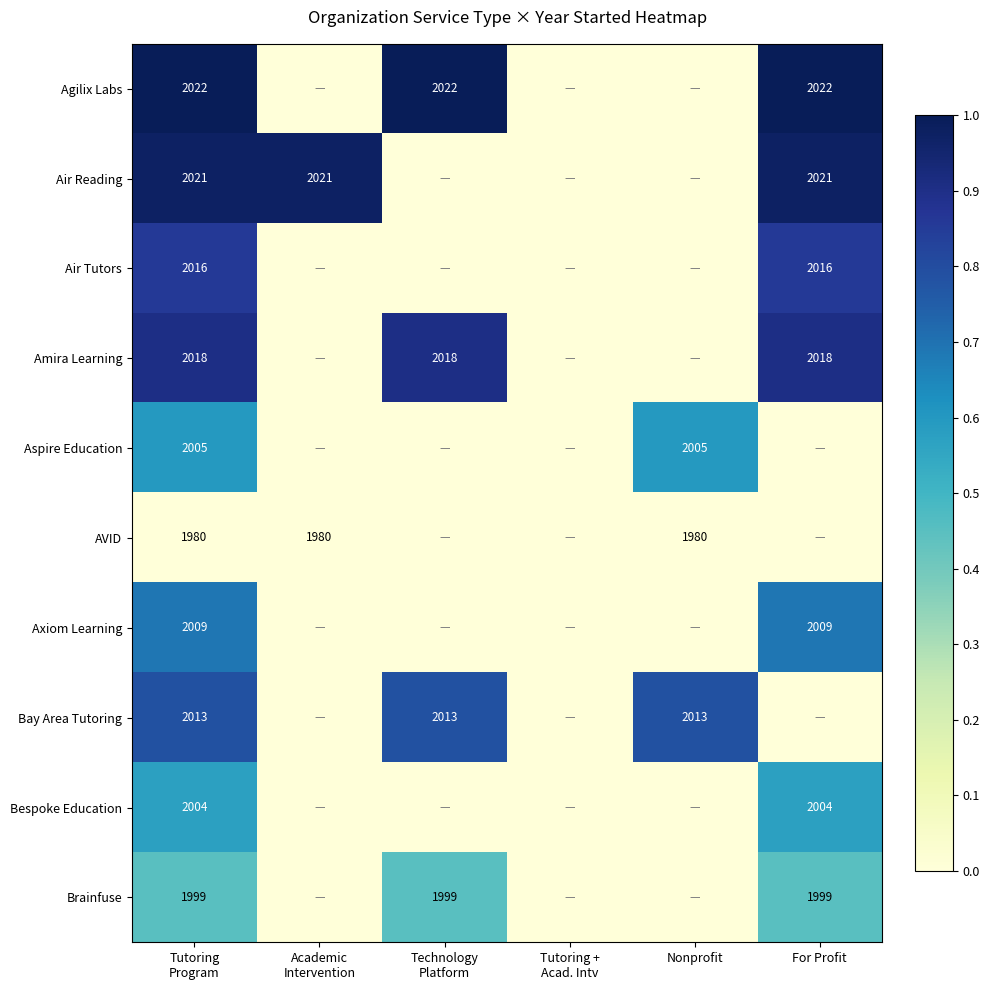

The Agilix Labs series shows 2022 at For Profit. True or false?

True